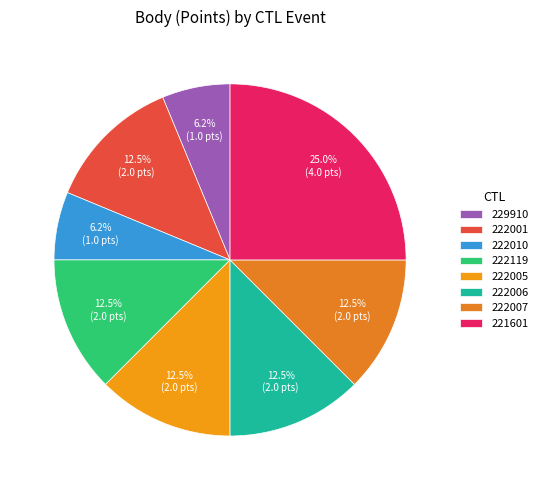

To the nearest percent, what is the average slice percentage?

12%